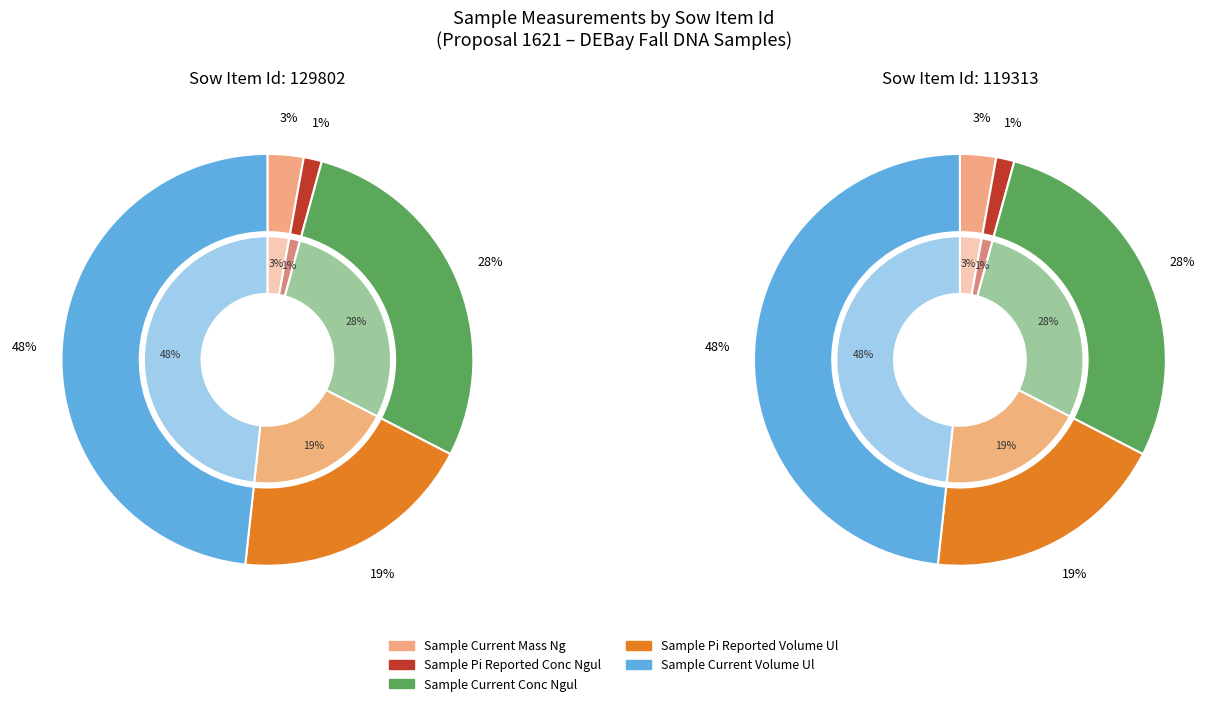

True or false: 129802 accounts for 62% of the total.

False